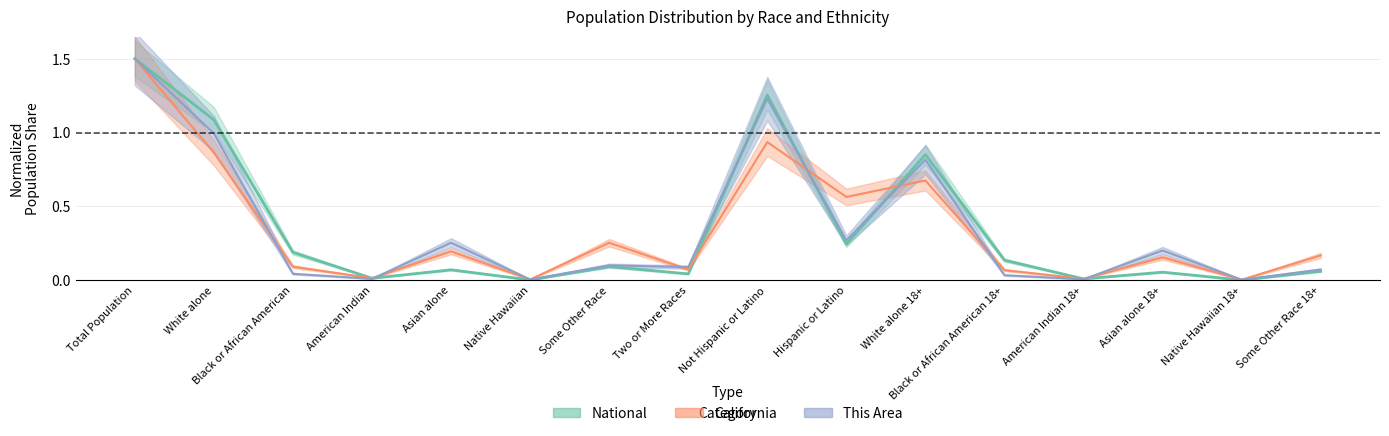

At which label does California reach its peak?

Total Population